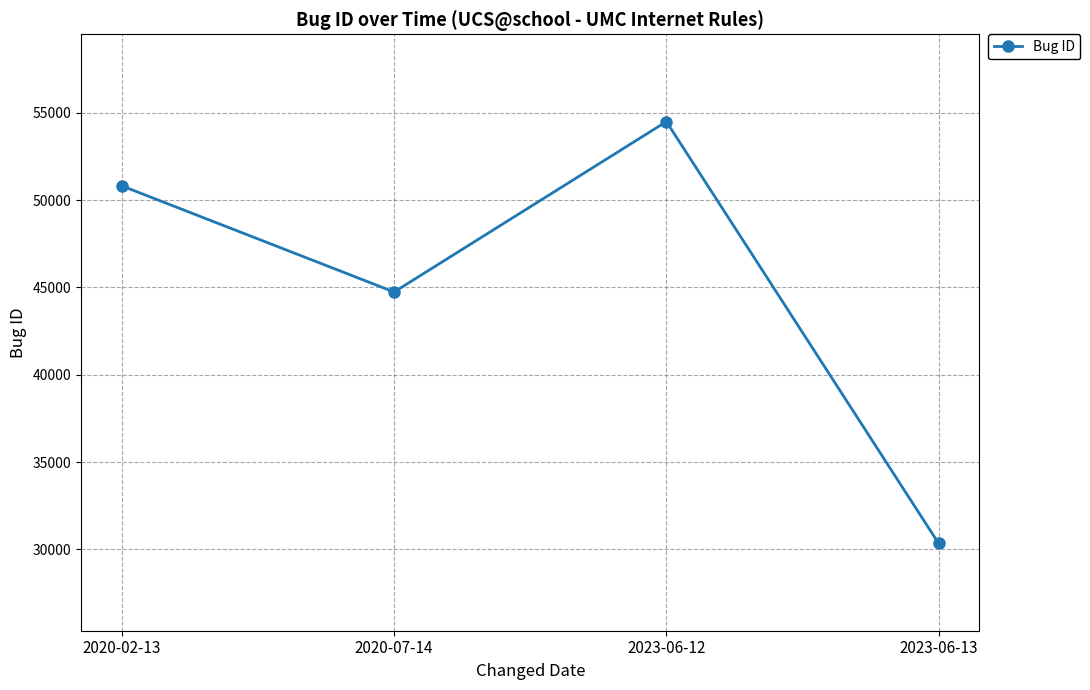

What is the sum of all values?

180393